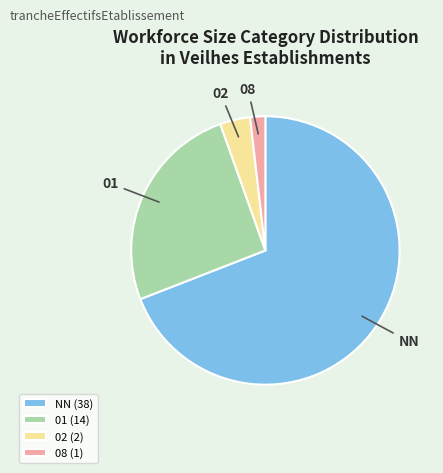

What is the ratio of the value at 08 to the value at 02?

0.5